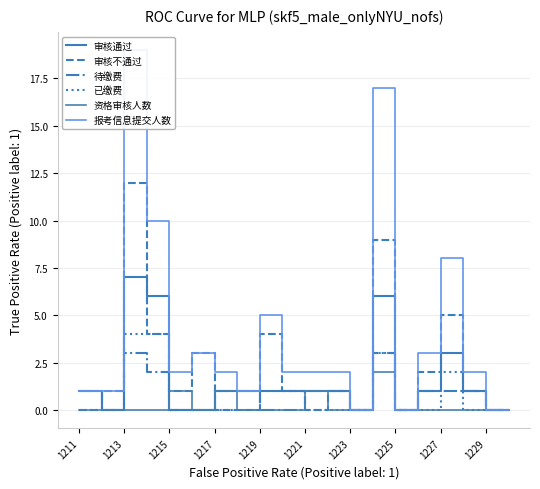

What position from the left is 1225?

8